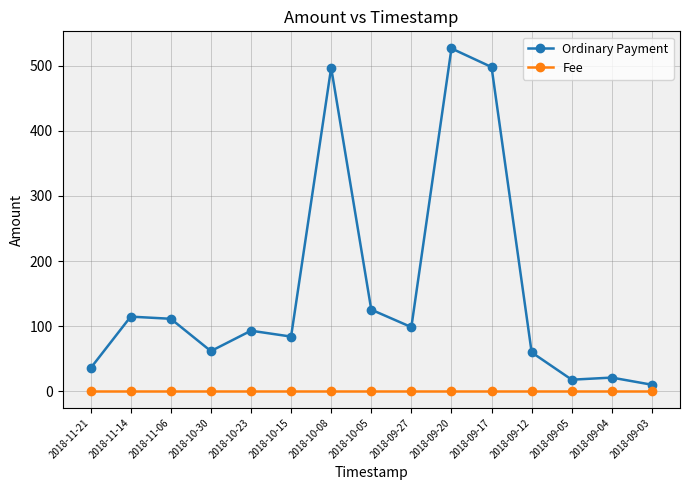

At which category does Ordinary Payment reach its first local valley?

2018-10-30